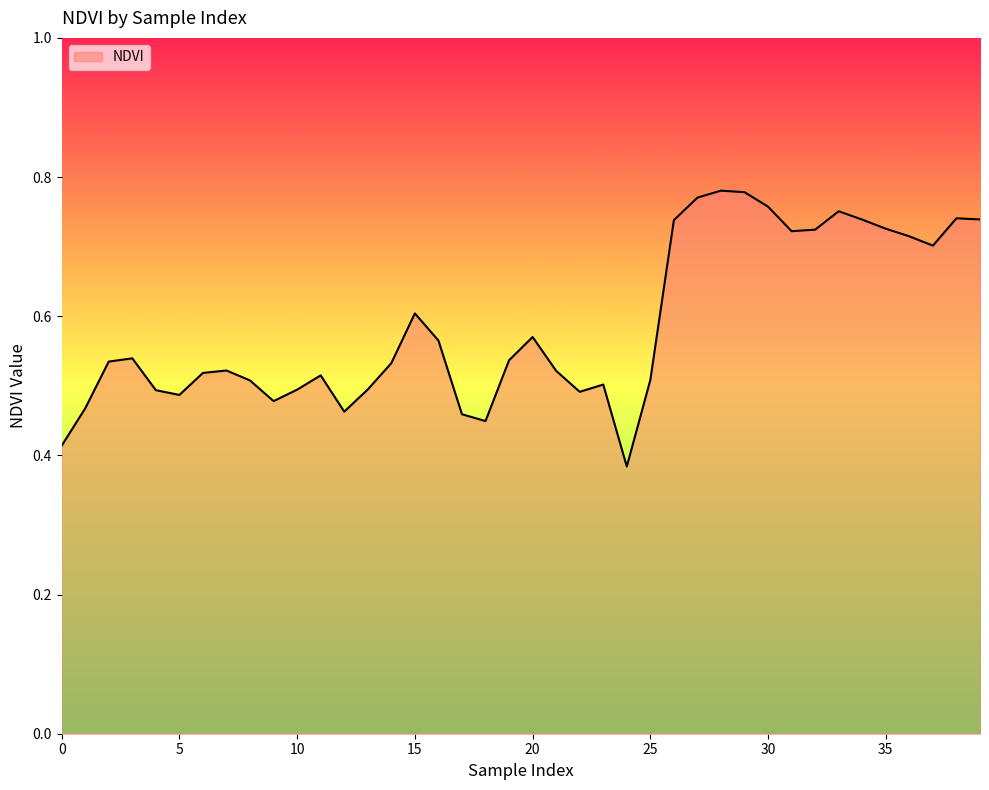

Reading left to right, extract all data points from this chart.

0.4	0.5	0.5	0.5	0.5	0.5	0.5	0.5	0.5	0.5	0.5	0.5	0.5	0.5	0.5	0.6	0.6	0.5	0.4	0.5	0.6	0.5	0.5	0.5	0.4	0.5	0.7	0.8	0.8	0.8	0.8	0.7	0.7	0.8	0.7	0.7	0.7	0.7	0.7	0.7